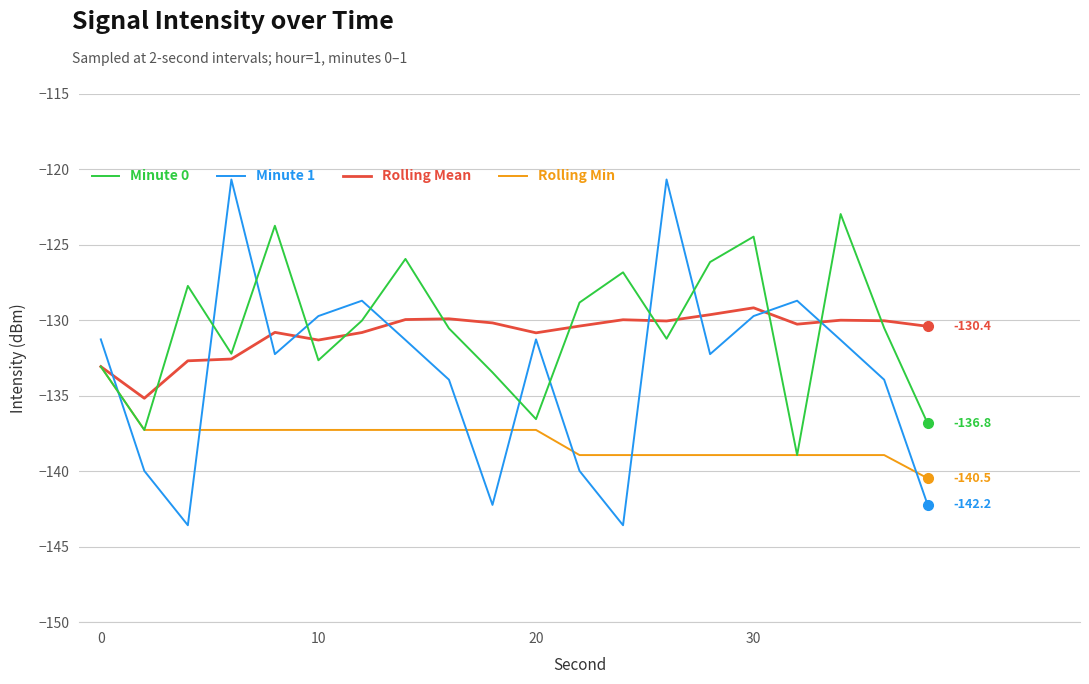

Which series ends up on top after the final intersection of Rolling Mean and Minute 1?

Rolling Mean